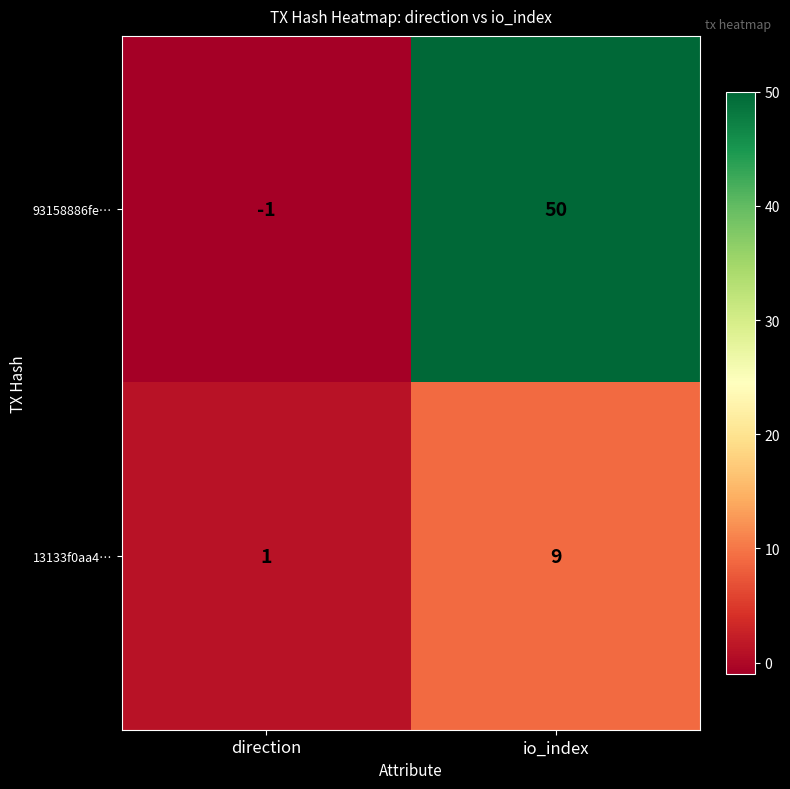

At how many categories does at least one series exceed 23?

1